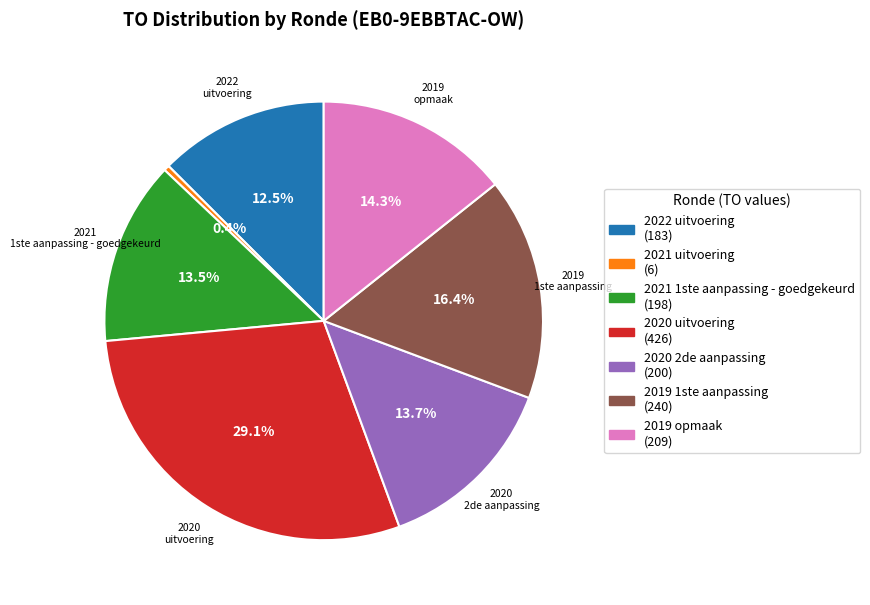

Does any single category account for the majority?

No